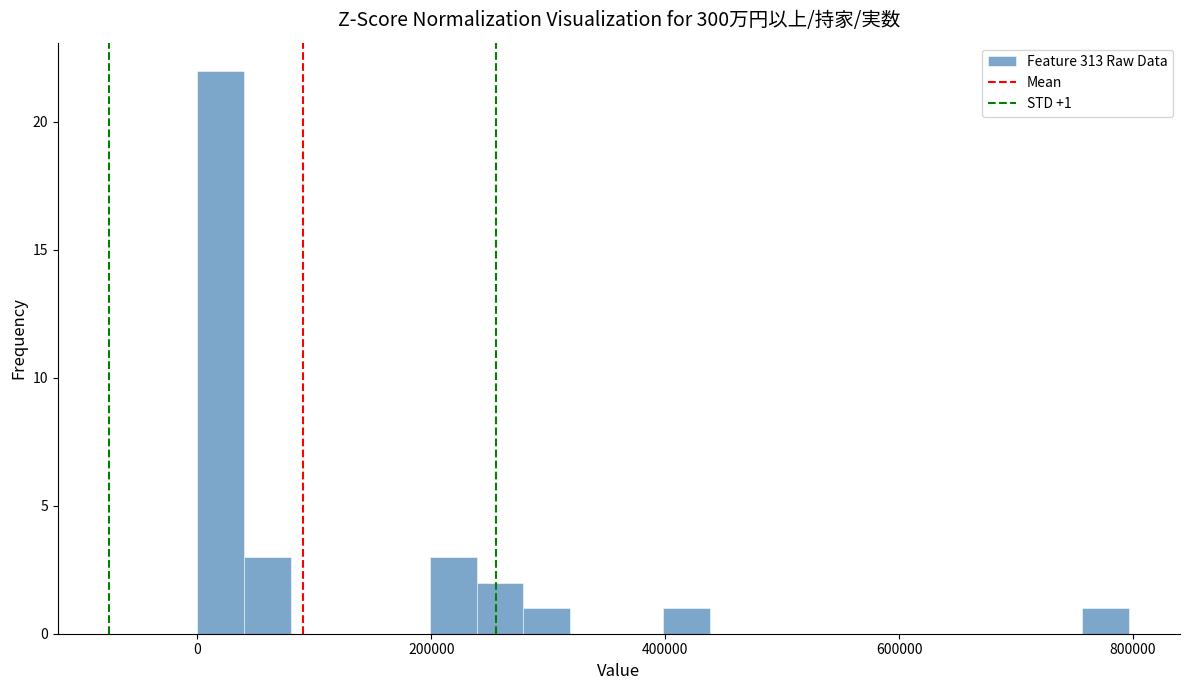

Around what value on the x-axis is the tallest bar? Give the approximate position of its centre, as read against the axis.

20000